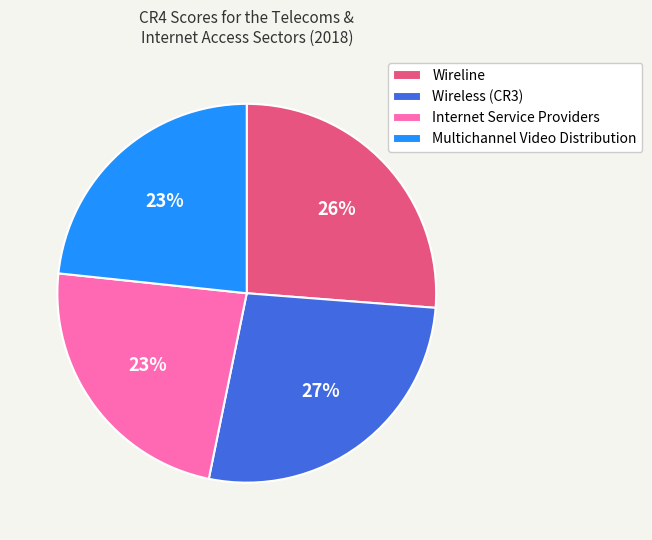

Is Wireline the majority of the pie?

No